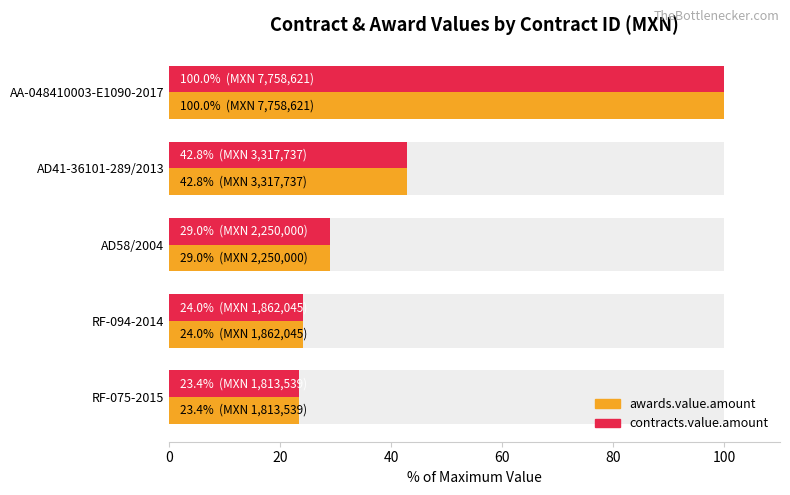

Which series has the widest spread of values?

awards.value.amount